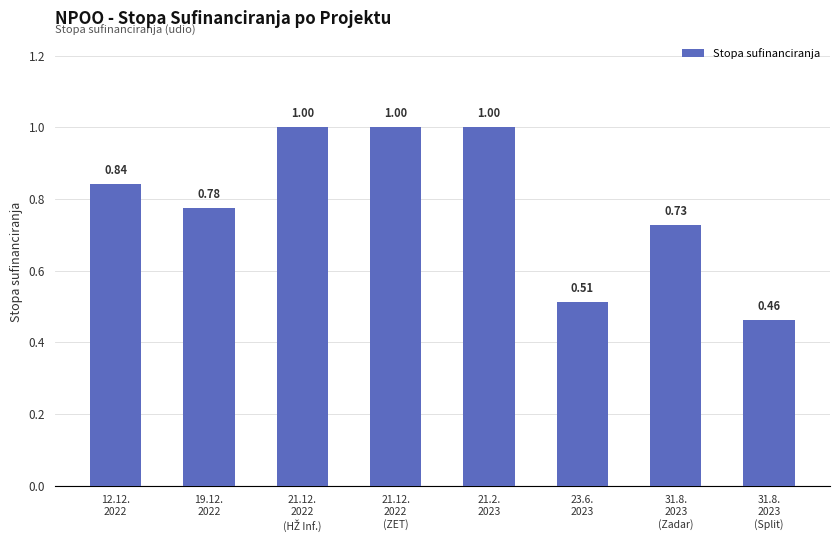

What is the sum of all values?

6.3